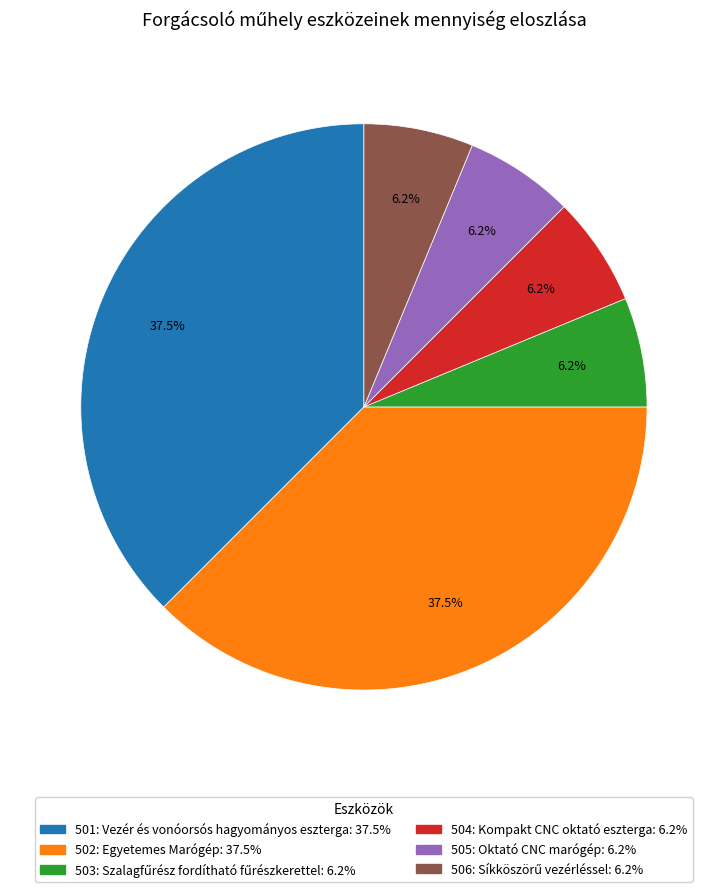

Does 505: Oktató CNC marógép represent more than half of the total?

No